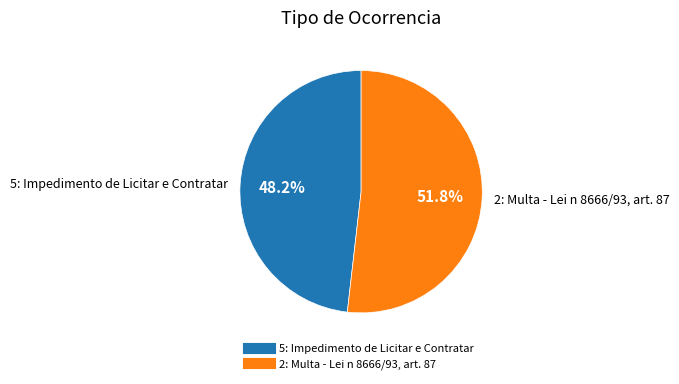

To the nearest percent, what portion does 2: Multa - Lei n 8666/93, art. 87 represent?

52%